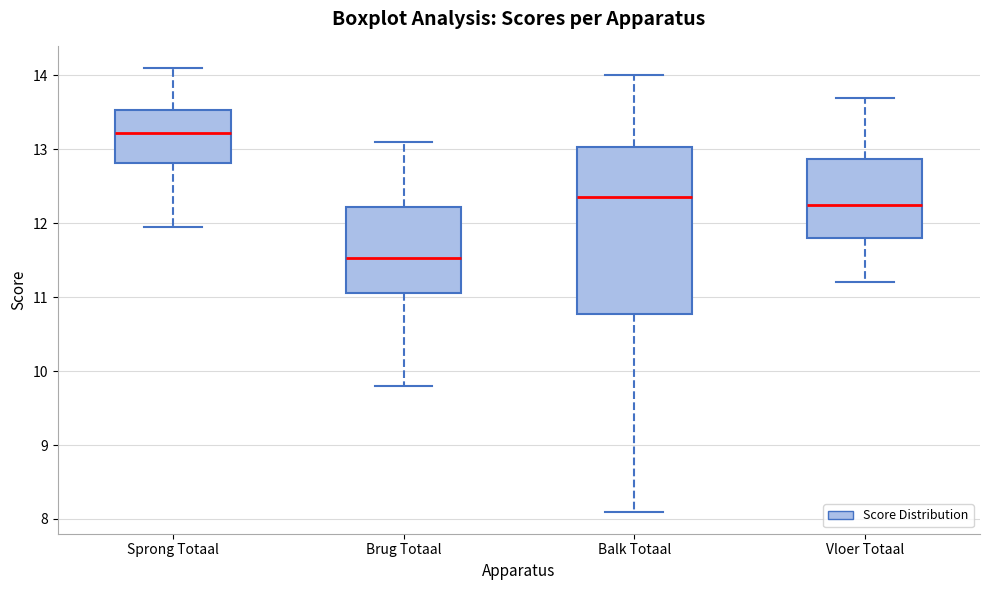

Which box is the tallest, from its lower edge to its upper edge?

Balk Totaal